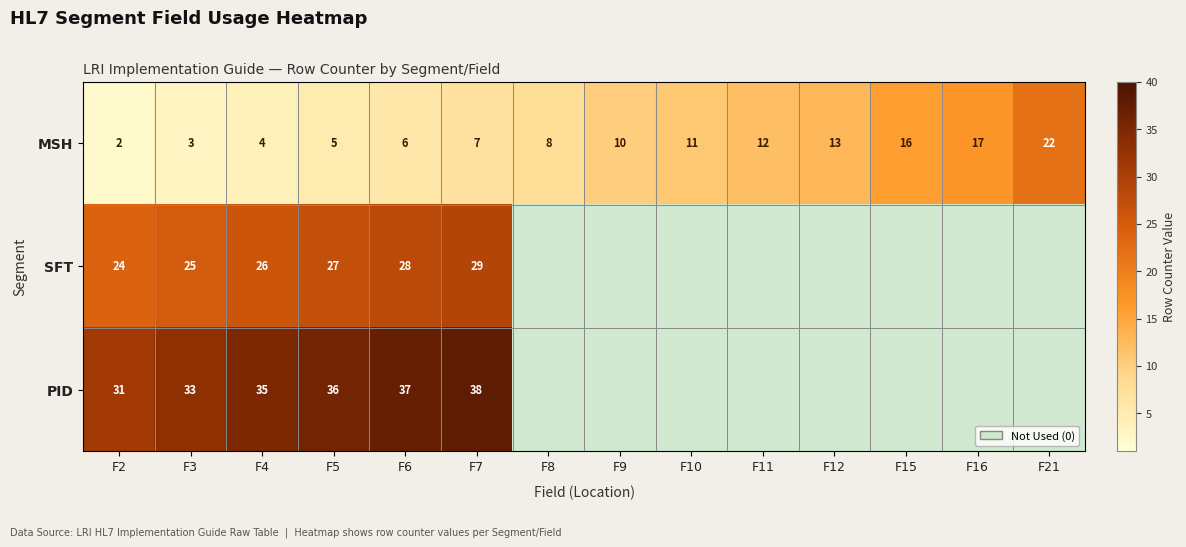

At F3, list the series in order from largest to smallest.

PID, SFT, MSH